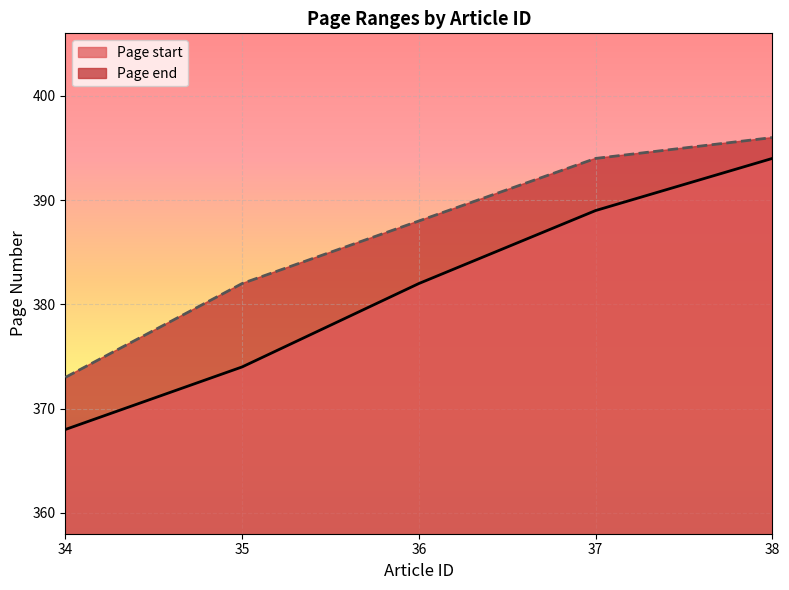

Reading left to right, extract all data points from this chart.

Page start: 34=368	35=374	36=382	37=389	38=394
Page end: 34=373	35=382	36=388	37=394	38=396